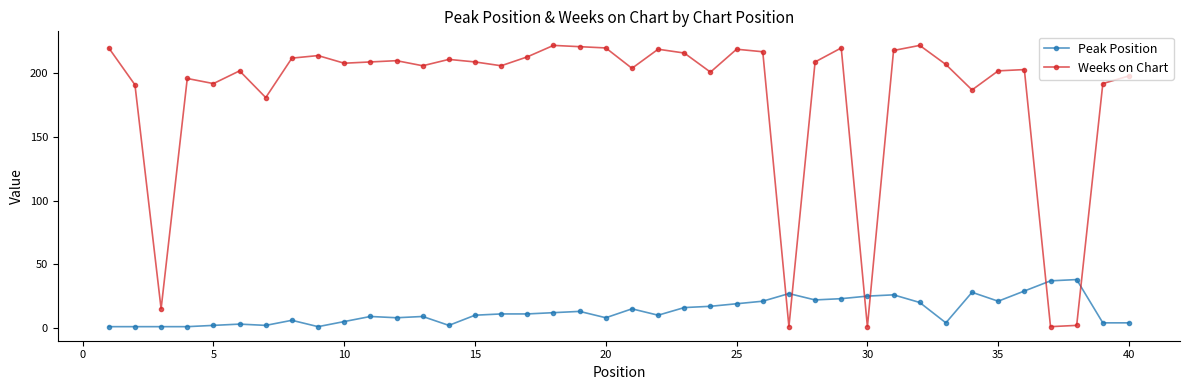

Reading left to right, transcribe all the data shown in this chart.

Peak Position: 1	1	1	1	2	3	2	6	1	5	9	8	9	2	10	11	11	12	13	8	15	10	16	17	19	21	27	22	23	25	26	20	4	28	21	29	37	38	4	4
Weeks on Chart: 220	191	15	196	192	202	181	212	214	208	209	210	206	211	209	206	213	222	221	220	204	219	216	201	219	217	1	209	220	1	218	222	207	187	202	203	1	2	192	198